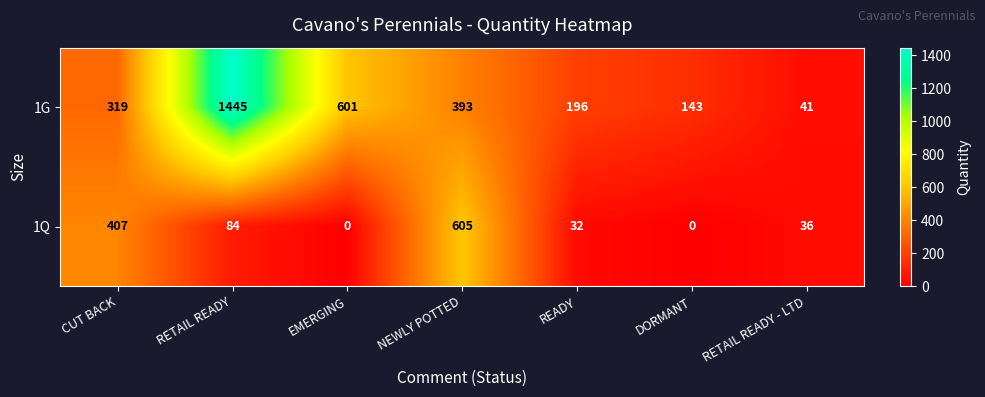

Is it true that 1Q equals 36 at RETAIL READY - LTD?

True